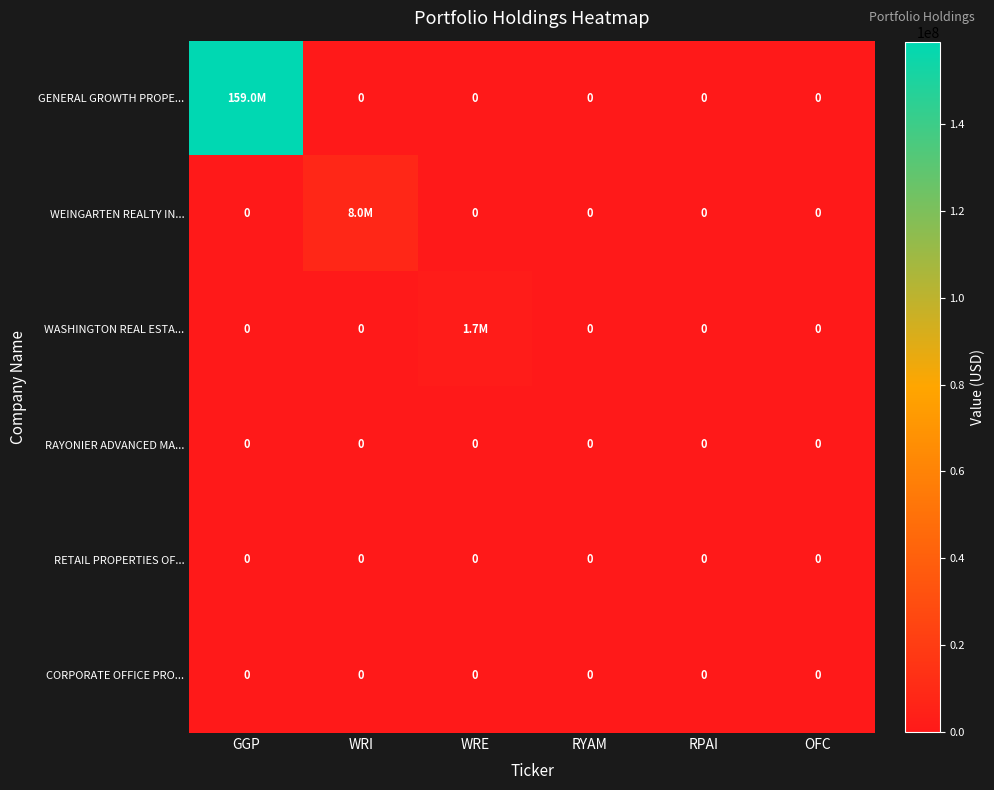

True or false: RETAIL PROPERTIES OF... has a value of 0 at RYAM.

True